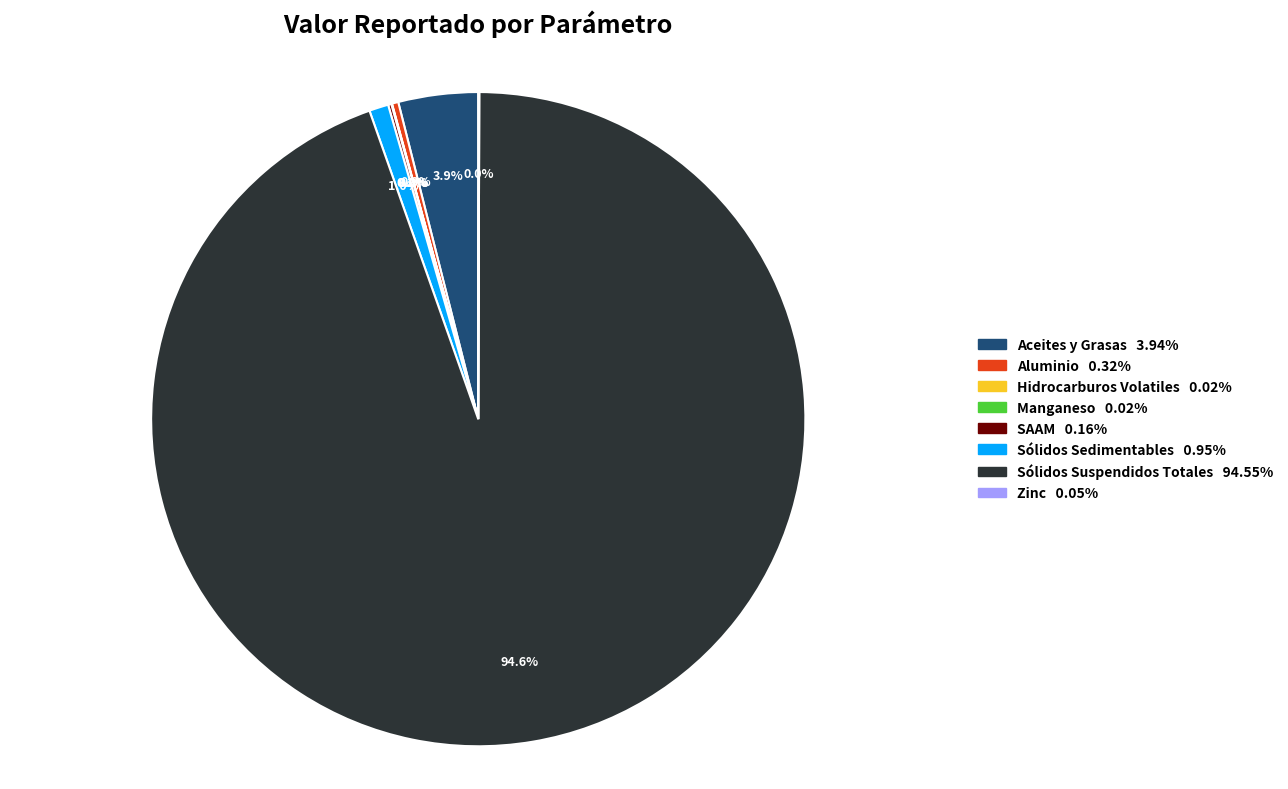

Which slice is the largest?

Sólidos Suspendidos Totales